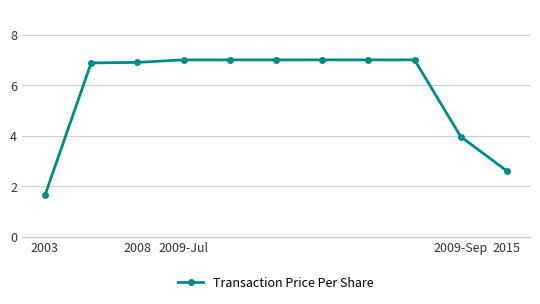

What is the average value?

5.8